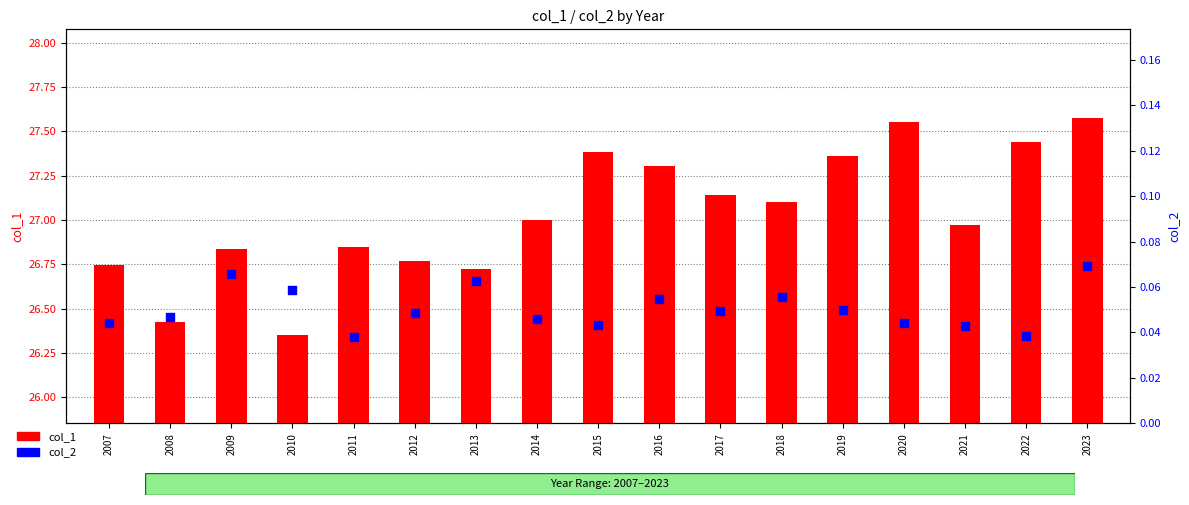

What are all the series names shown in the legend?

col_1, col_2